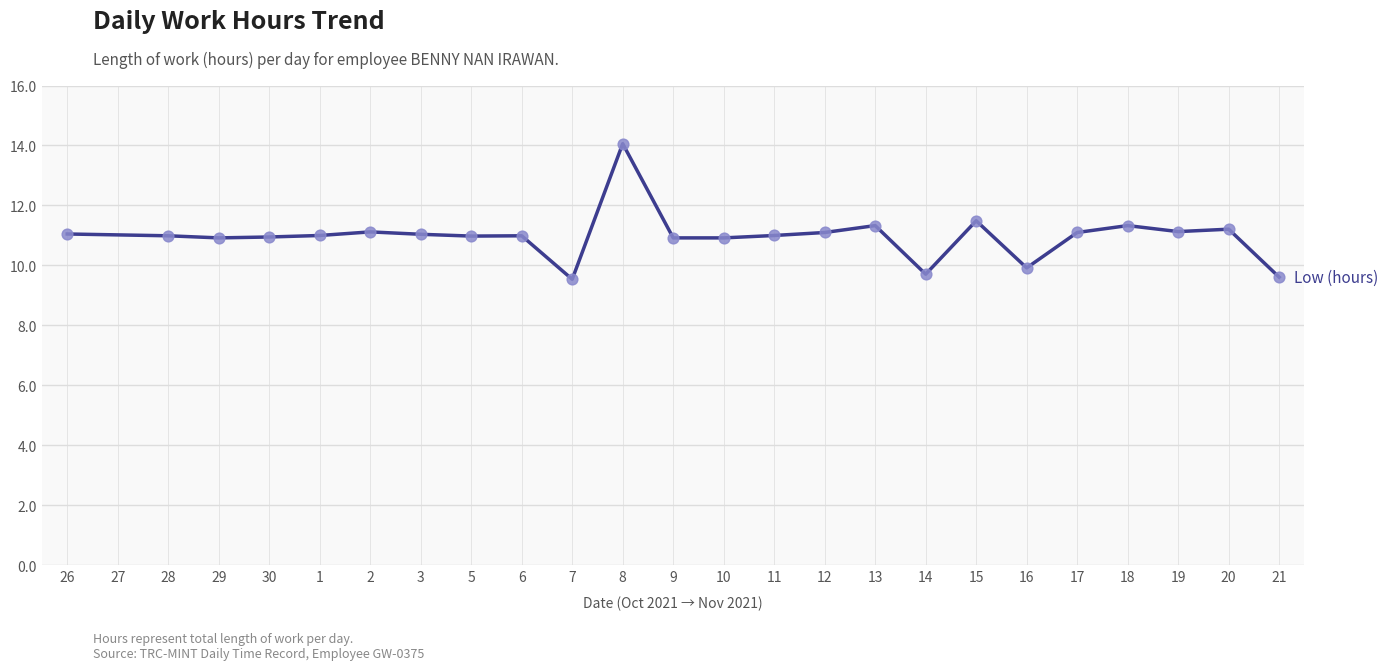

Between 18 and 7, which is larger?

18